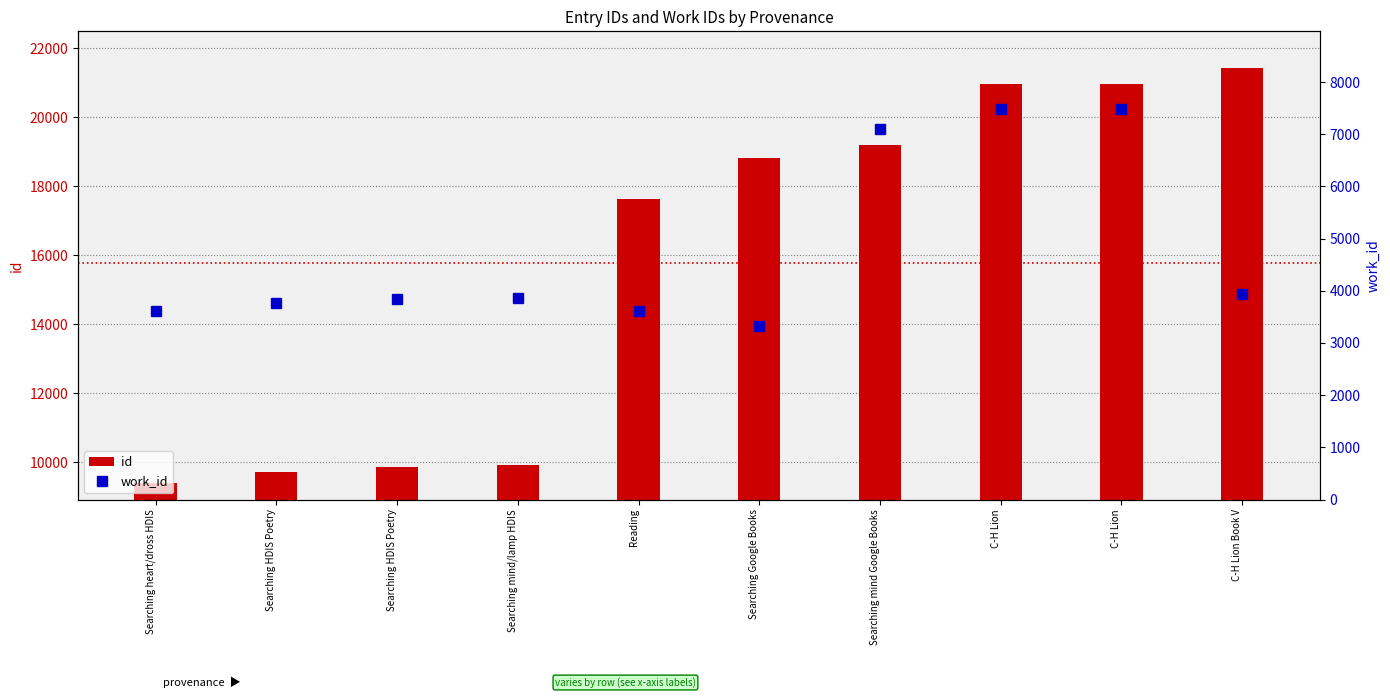

What is the difference between the maximum and minimum values in the work_id series?

4150